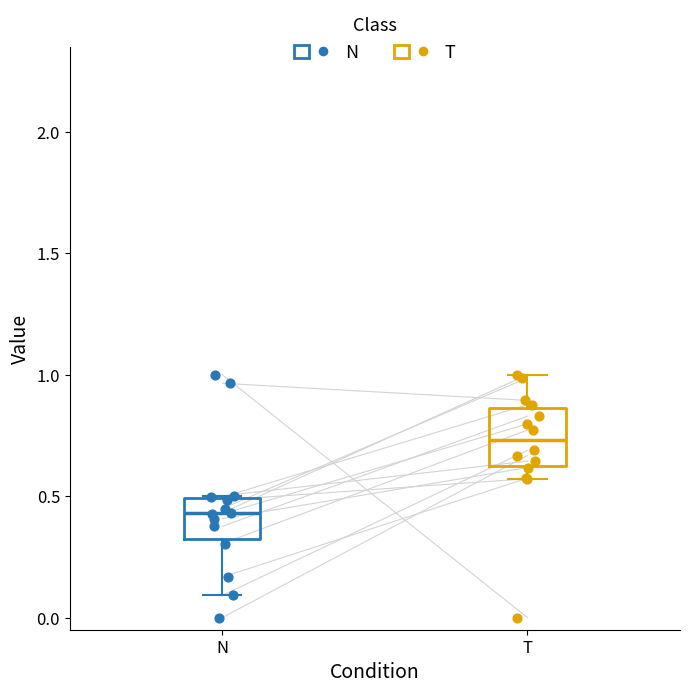

Which box has the highest median line?

T